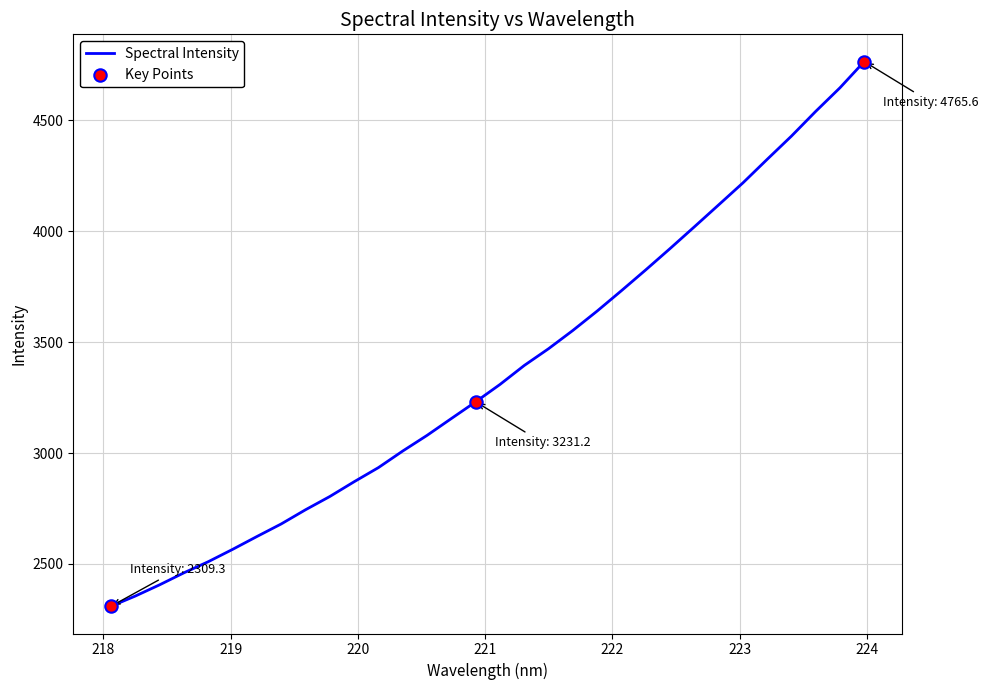

What is the difference between the maximum and minimum values?

2456.4